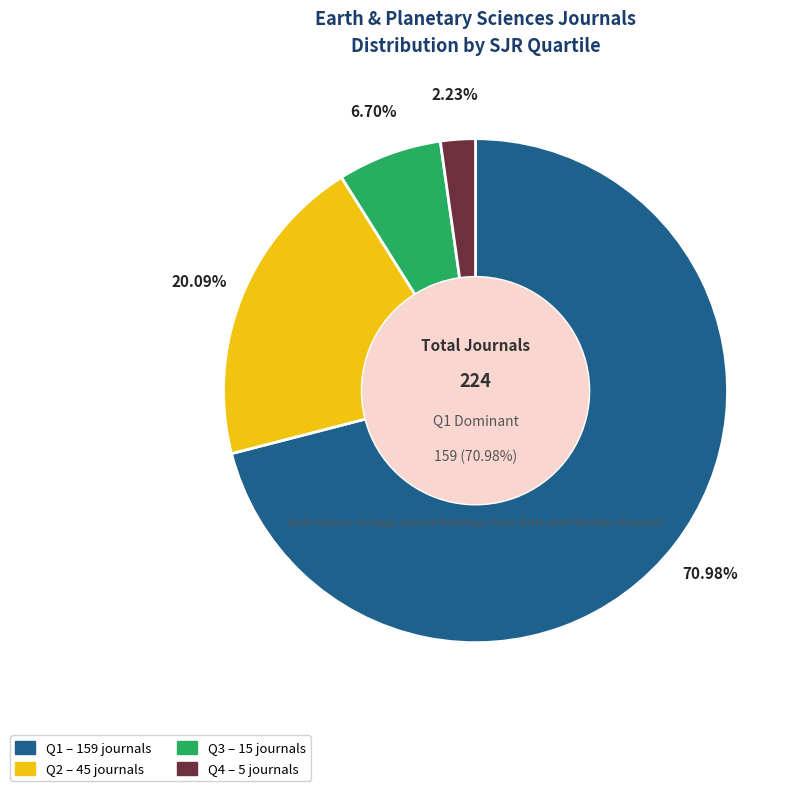

To the nearest percent, what portion does Q4 represent?

2%